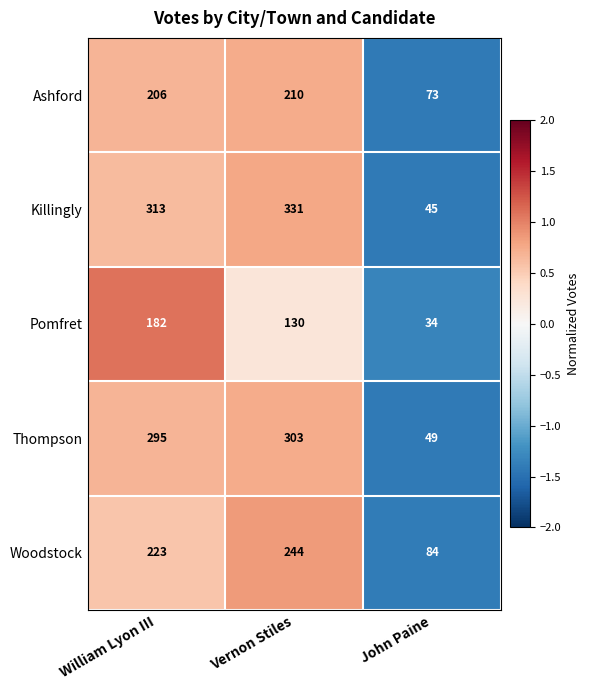

The value of Killingly at William Lyon III is 444. True or false?

False